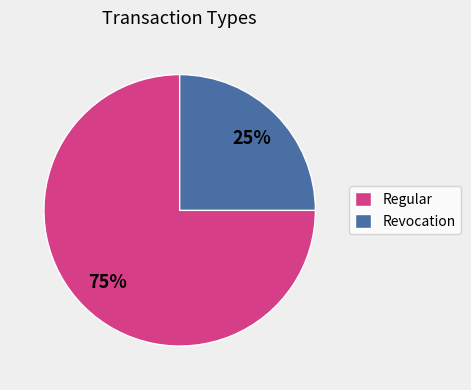

What percentage is the Regular slice, to the nearest percent?

75%